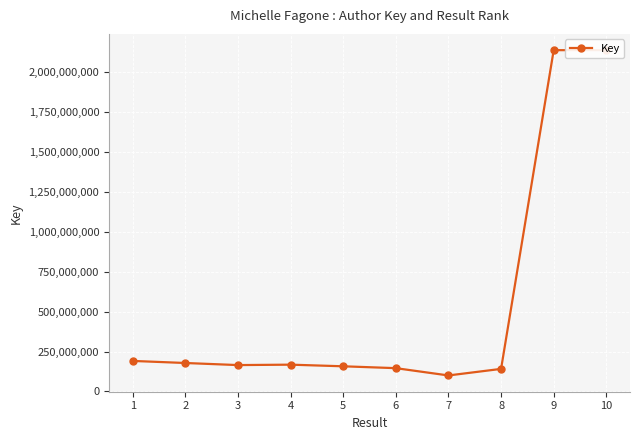

The value at 1 is 191229089. True or false?

True